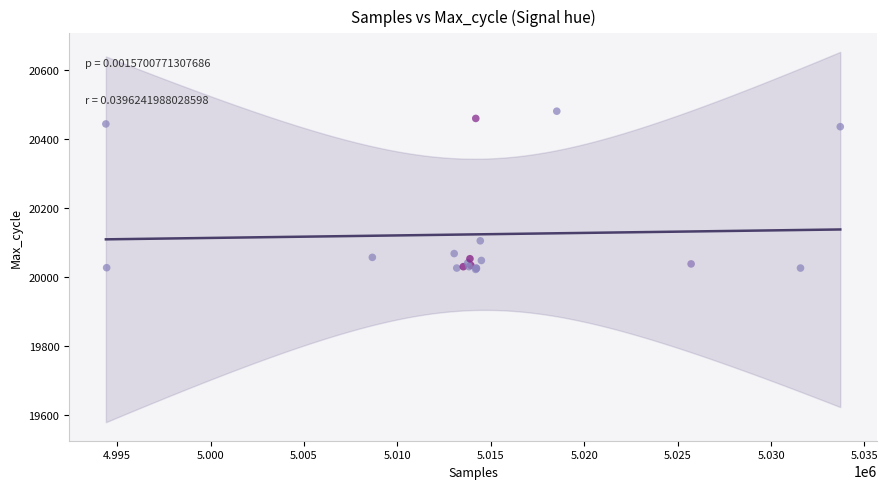

What Y value in the scatter plot is closest to 20251?

20105